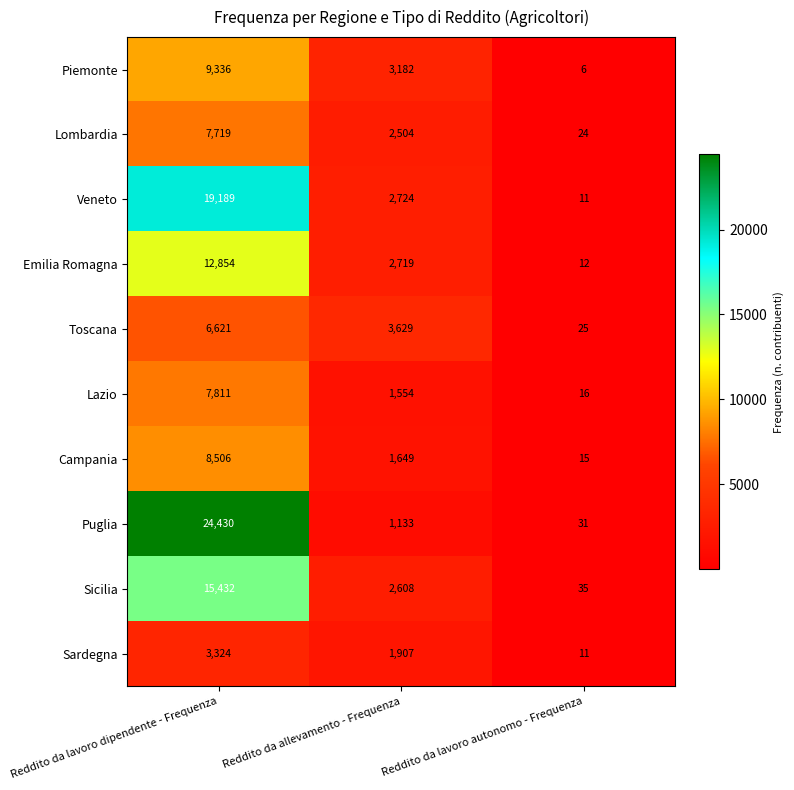

Count the number of data series in this chart.

10